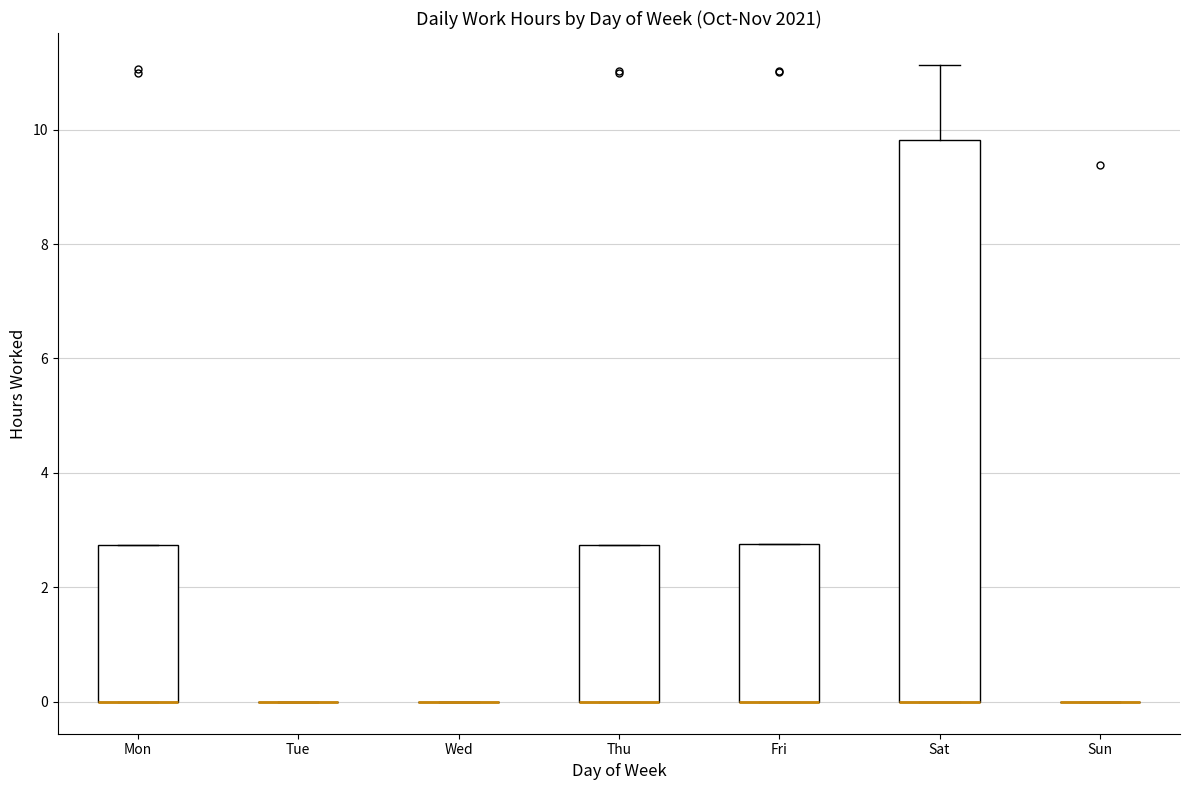

Reading left to right, transcribe this box plot: for each box, give where its median line is, the range the box spans, and where its two whiskers end, as read against the y-axis. The values are not printed on the chart, so give them approximately, as read against the axis.

Mon: median 0.0 (drawn on the box's lower edge), box 0.0 to 2.8, whiskers 0.0 to 2.8
Tue: box collapsed to a line at 0.0, whiskers 0.0 to 0.0
Wed: box collapsed to a line at 0.0, whiskers 0.0 to 0.0
Thu: median 0.0 (drawn on the box's lower edge), box 0.0 to 2.8, whiskers 0.0 to 2.8
Fri: median 0.0 (drawn on the box's lower edge), box 0.0 to 2.8, whiskers 0.0 to 2.8
Sat: median 0.0 (drawn on the box's lower edge), box 0.0 to 9.8, whiskers 0.0 to 11.2
Sun: box collapsed to a line at 0.0, whiskers 0.0 to 0.0